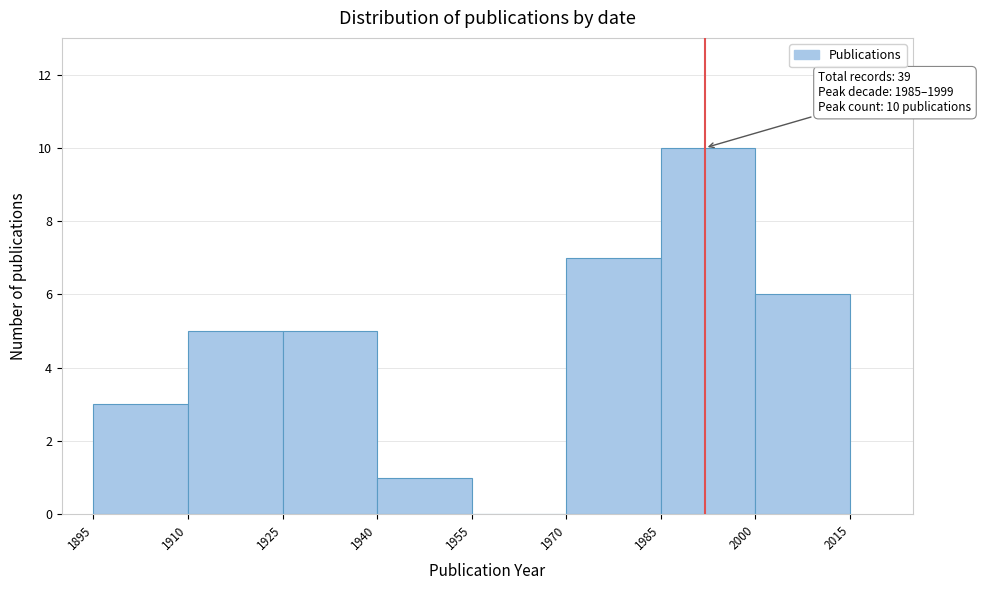

Over which range of the x-axis is the bar tallest?

1985 to 2000